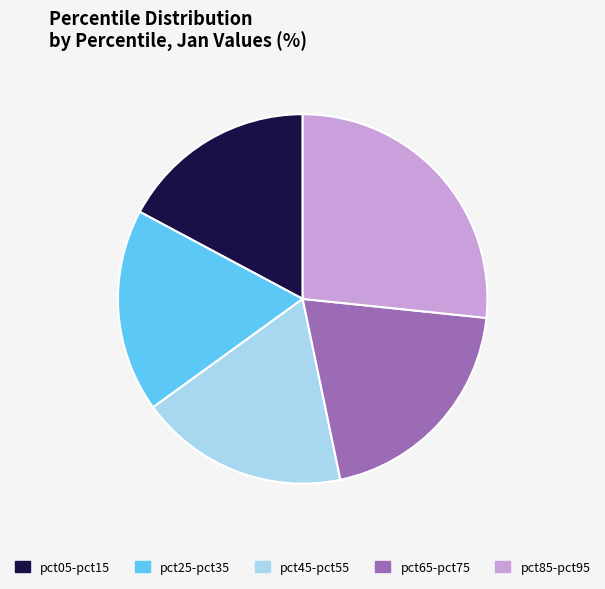

Which category has the biggest portion of the pie?

pct85-pct95